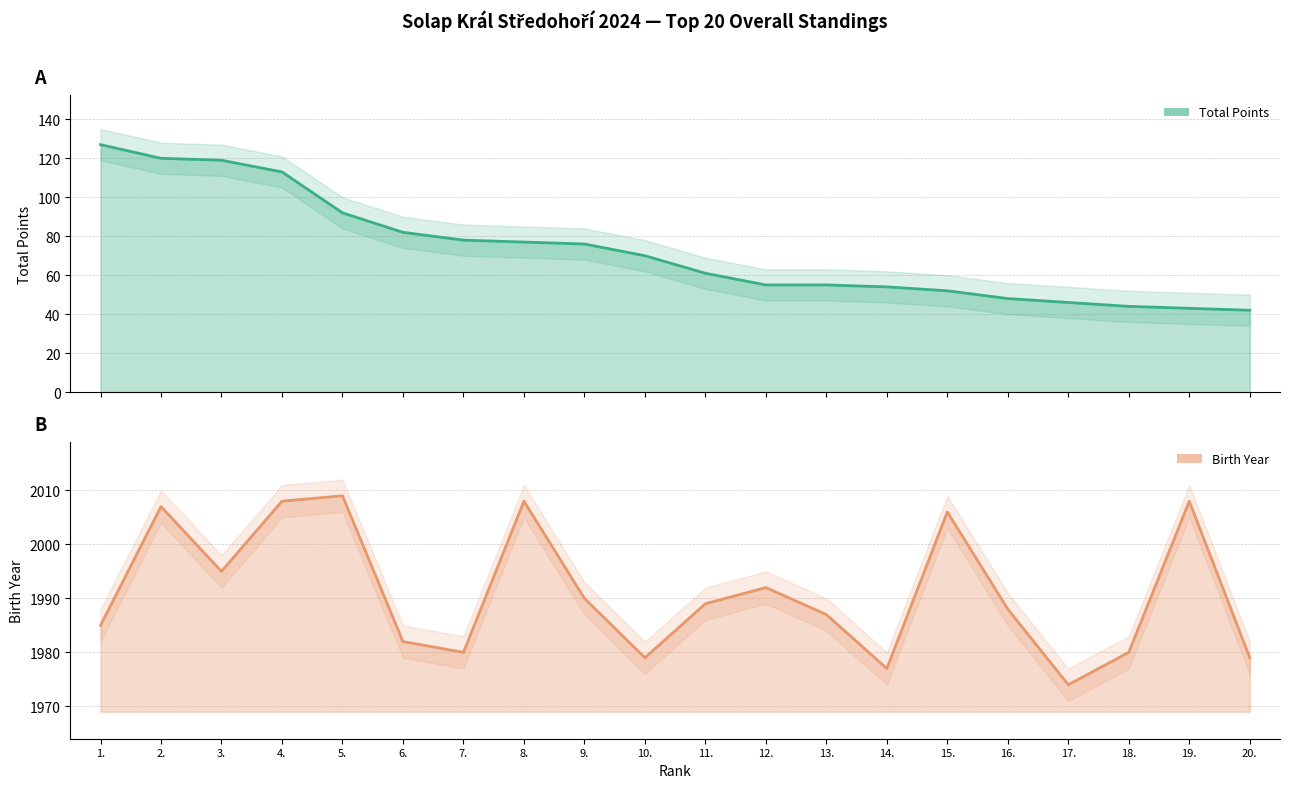

List the labels in order of Birth Year value, largest first.

5., 4., 8., 19., 2., 15., 3., 12., 9., 11., 16., 13., 1., 6., 7., 18., 10., 20., 14., 17.